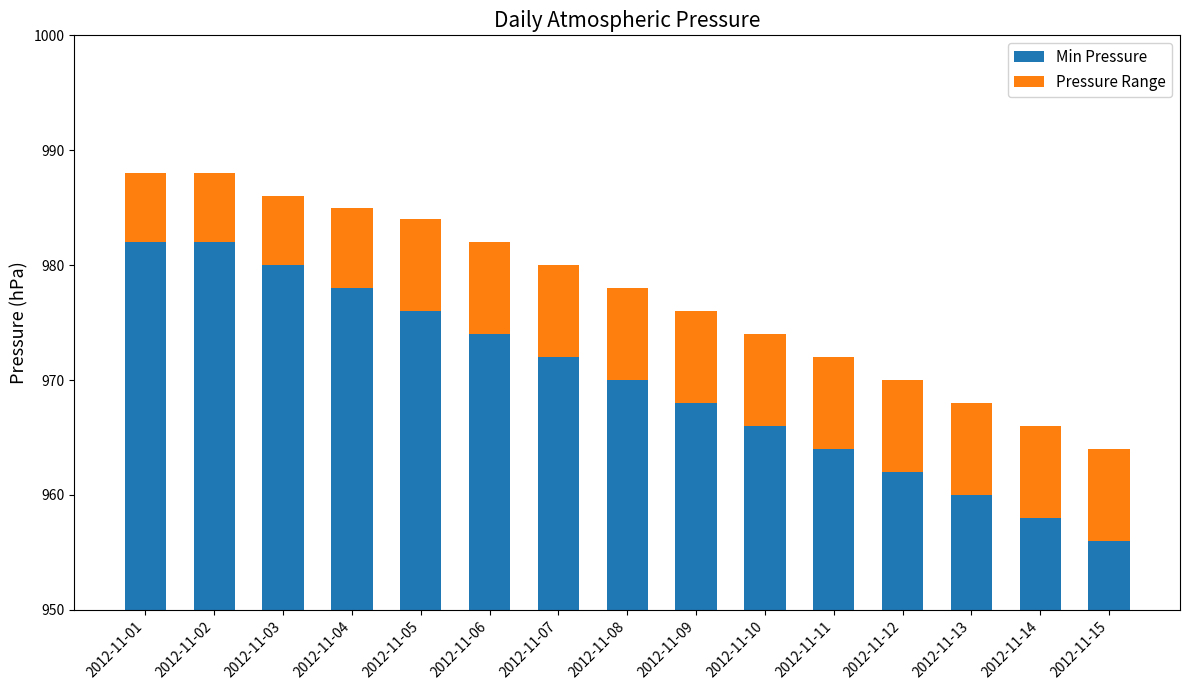

What value does the Min Pressure series have at 2012-11-09?

968